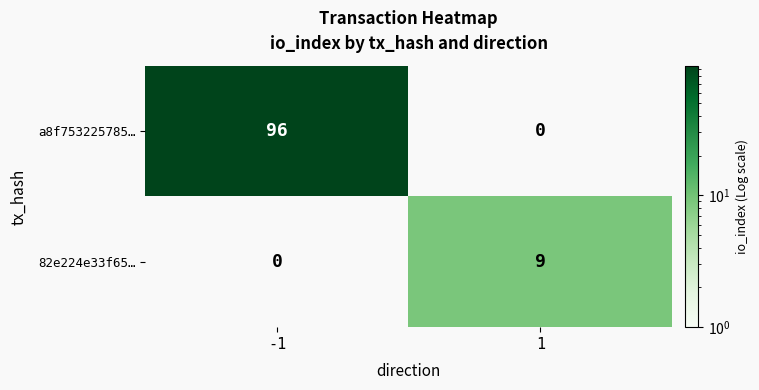

What is the total value across all series at -1?

96